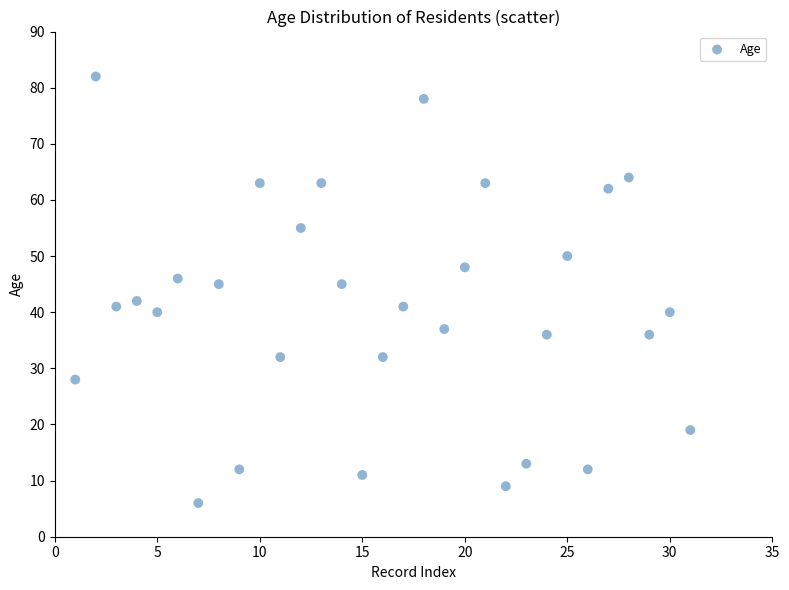

What is the range of X values (max minus min)?

30